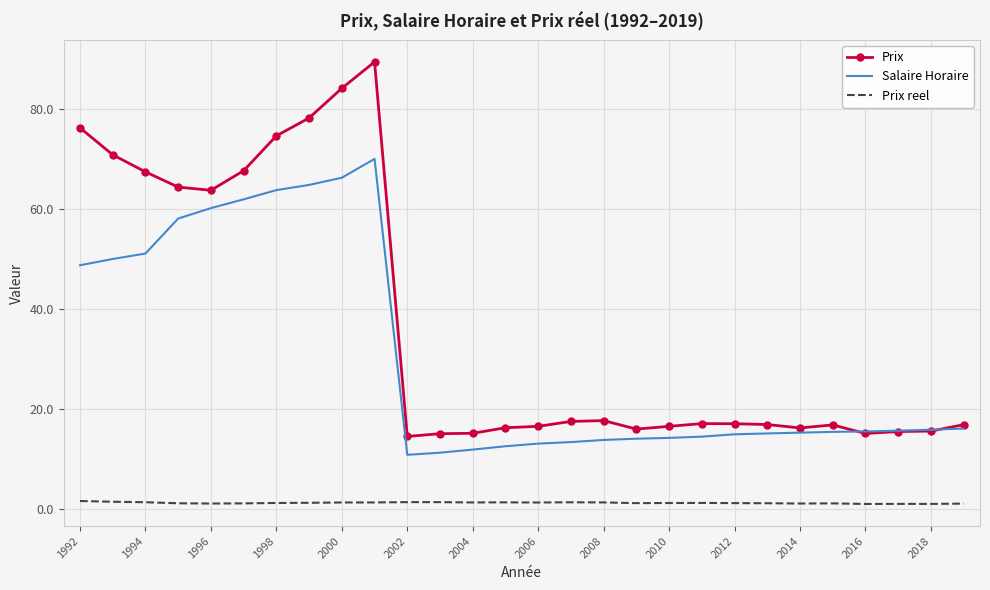

True or false: Salaire Horaire and Prix reel intersect in this chart.

False